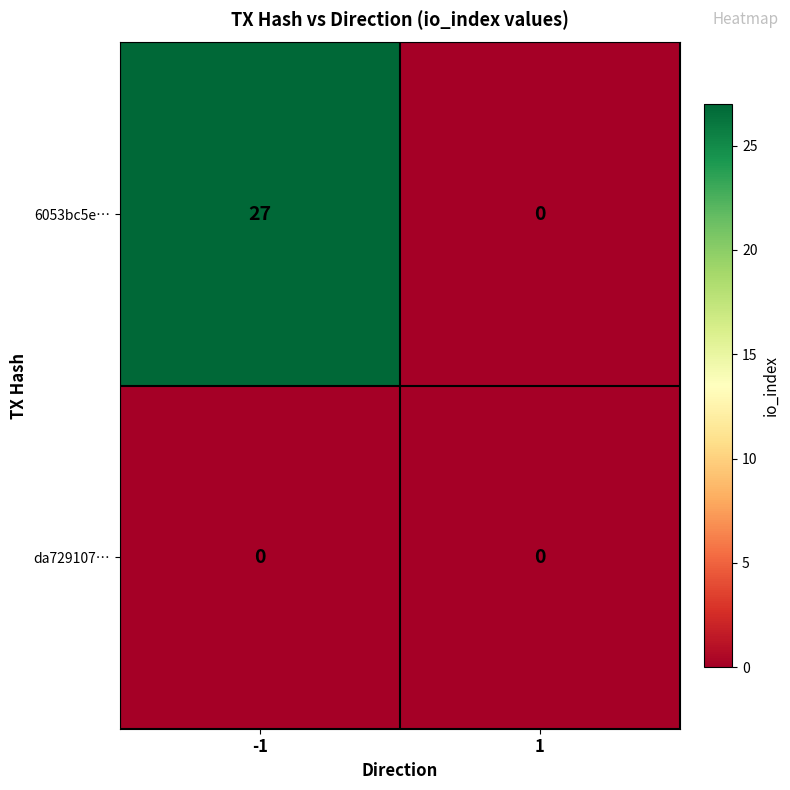

Is the value of da729107… at 1 greater than the value of 6053bc5e… at -1?

No